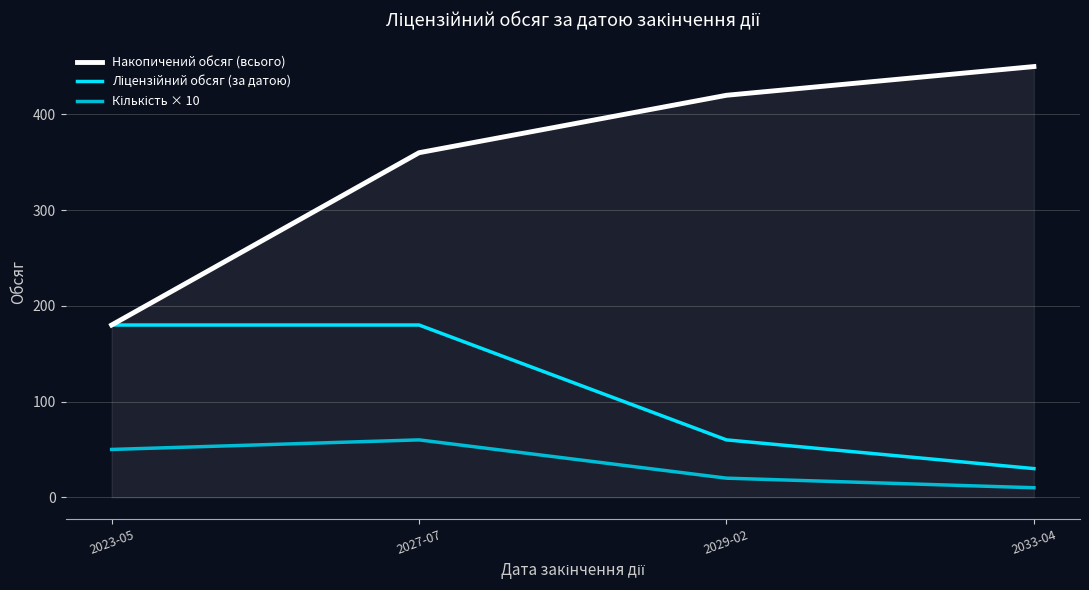

At which category is the sum across all series the highest?

2027-07